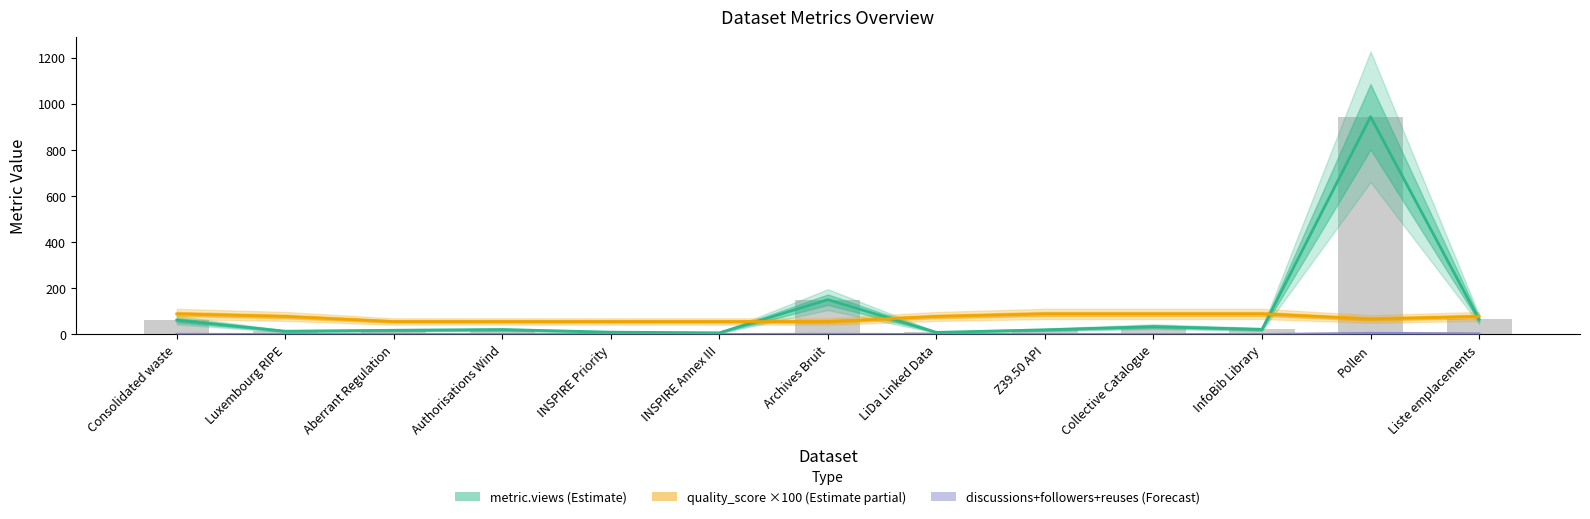

How many values in the metric.views (Estimate) series exceed 21?

6